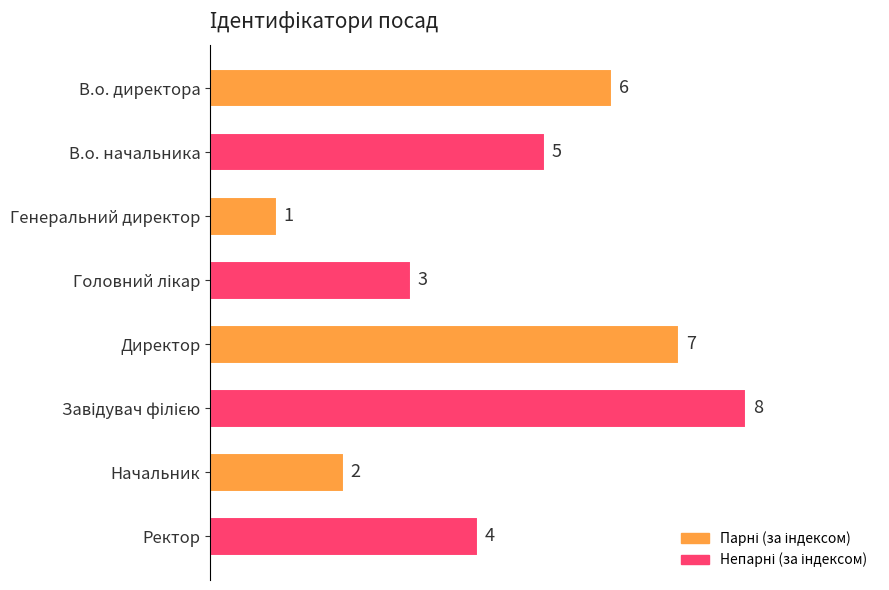

How many bars are there in total?

8